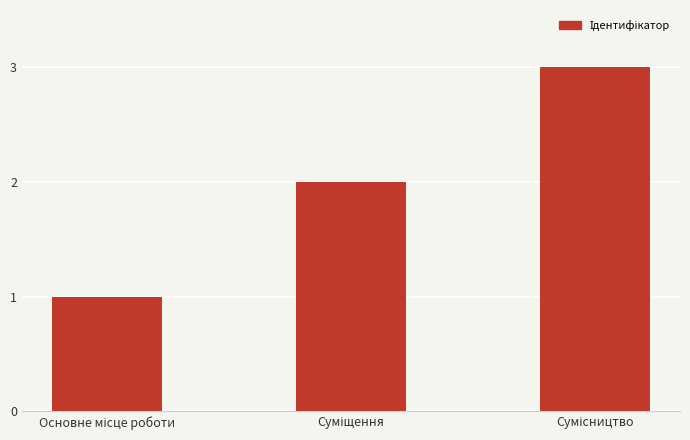

What is the maximum value shown in the chart?

3